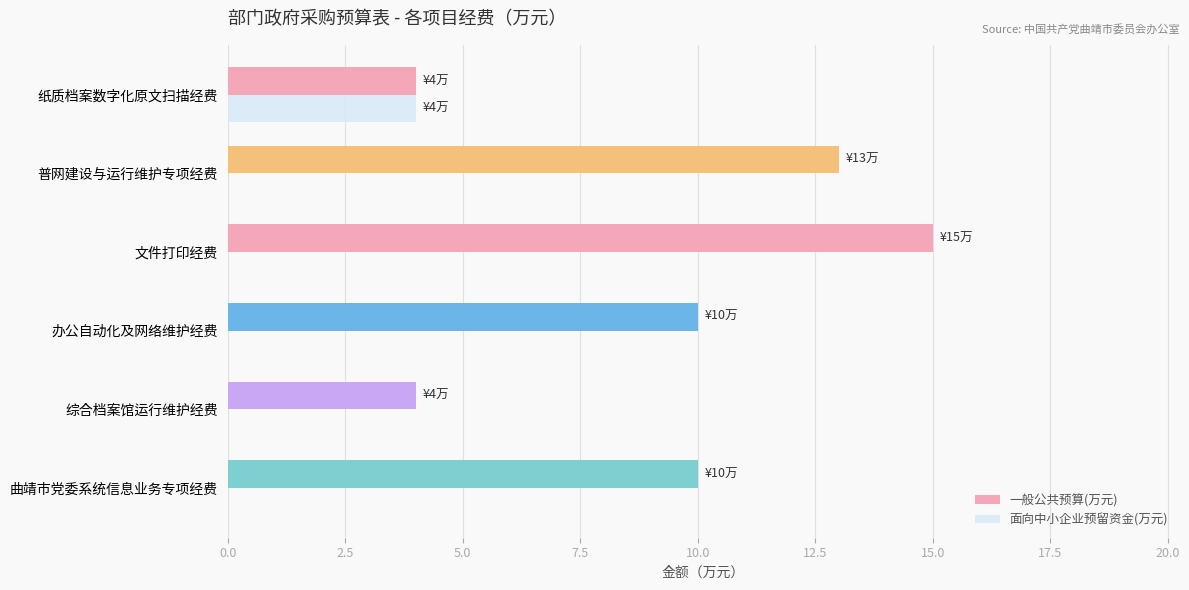

What is the sum of the 一般公共预算(万元) values at 办公自动化及网络维护经费 and 文件打印经费?

25